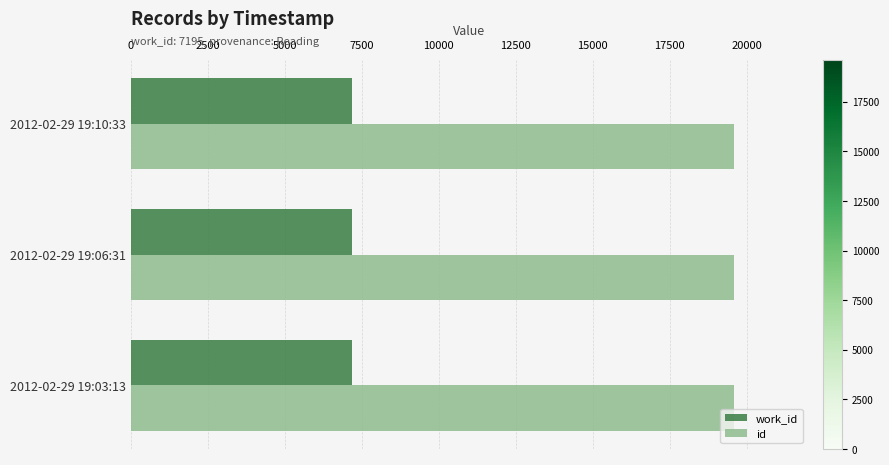

The value of work_id at 2012-02-29 19:10:33 is 7195. True or false?

True